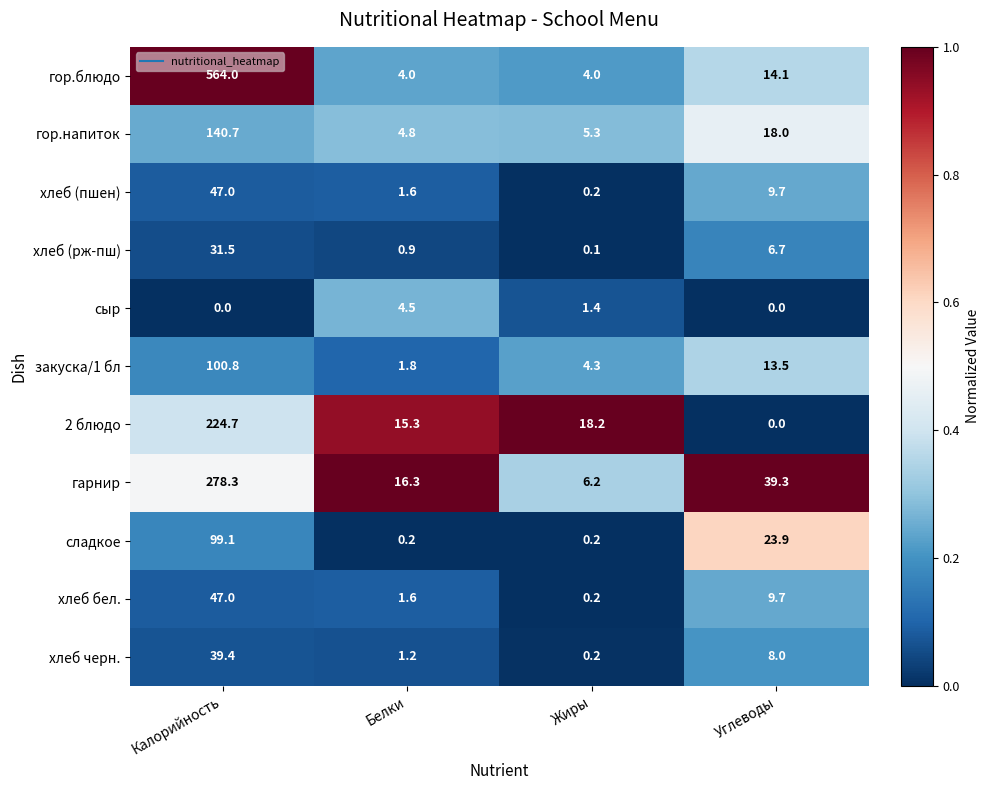

Which series has the largest range (max minus min)?

гор.блюдо